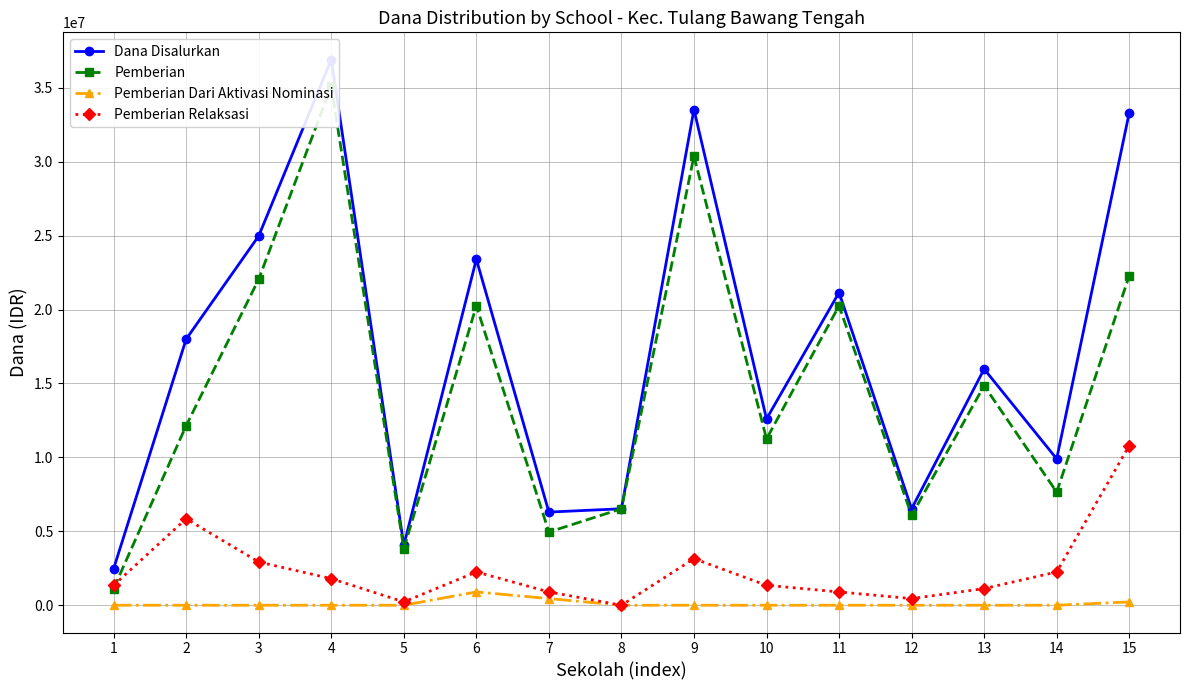

What is the sum of the Pemberian Relaksasi values at 3 and 12?

3375000